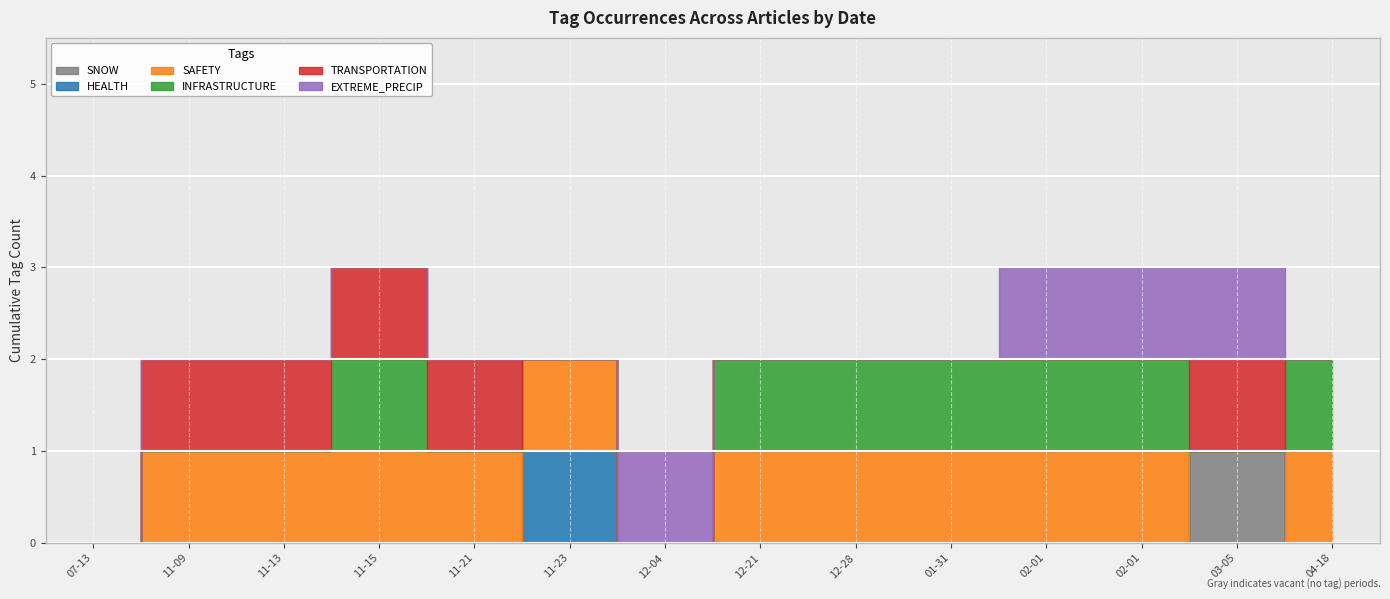

How many positive values does the HEALTH series have?

1